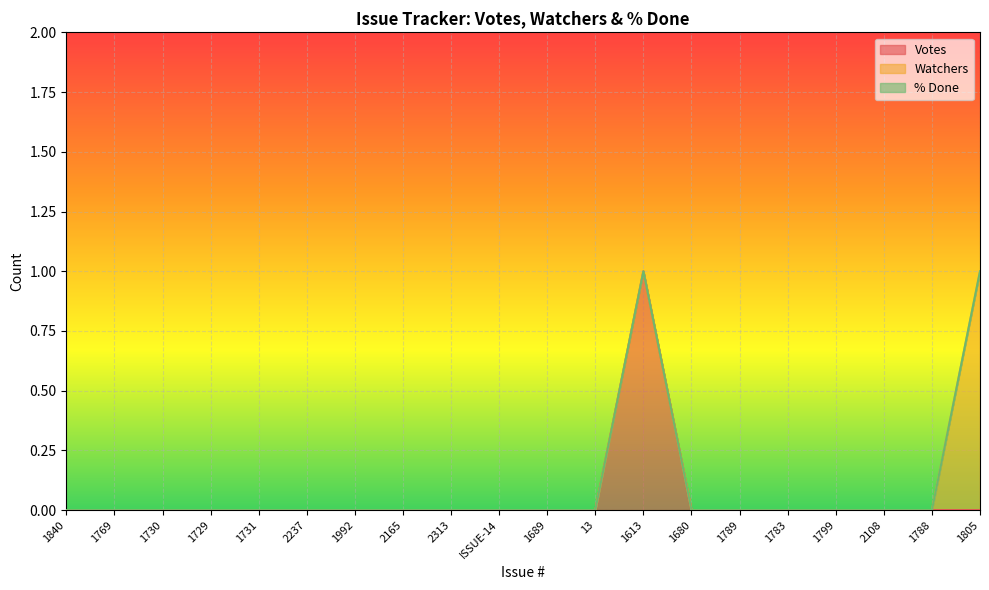

At which category is the sum across all series the highest?

1613